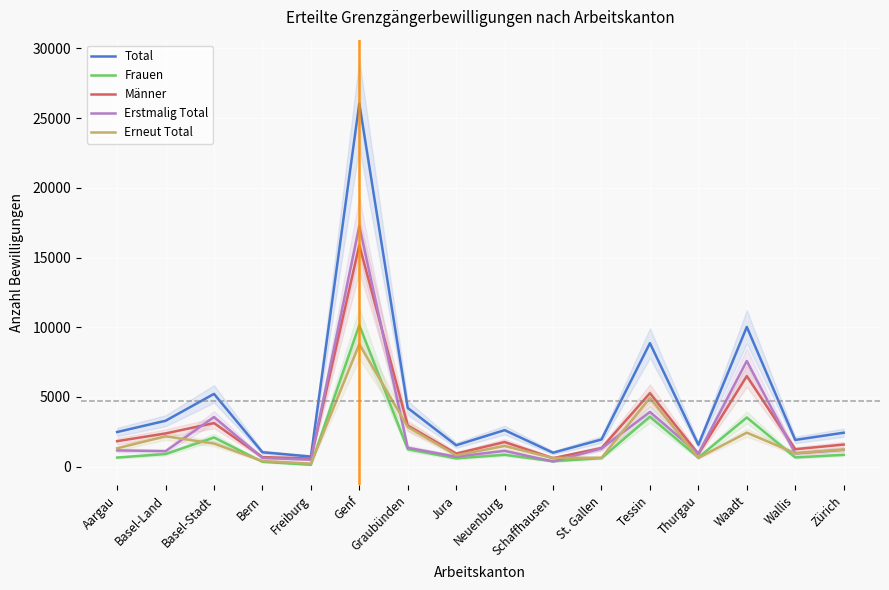

At how many categories does at least one series exceed 8035?

3